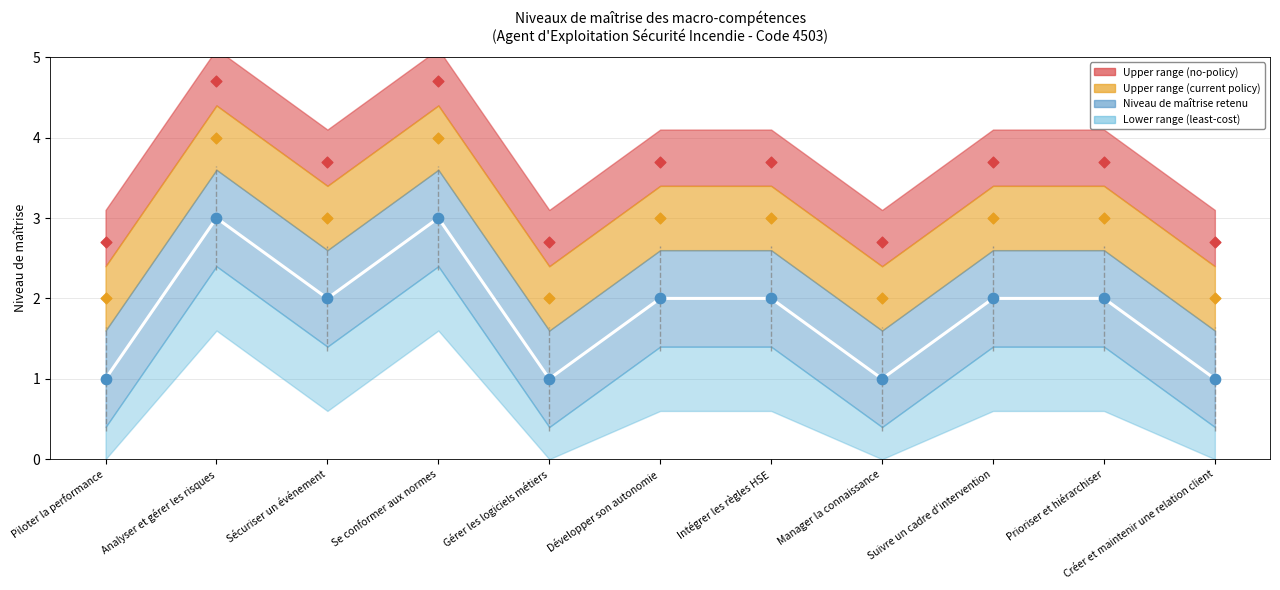

Between Prioriser et hiérarchiser and Suivre un cadre d'intervention, which is larger?

Prioriser et hiérarchiser